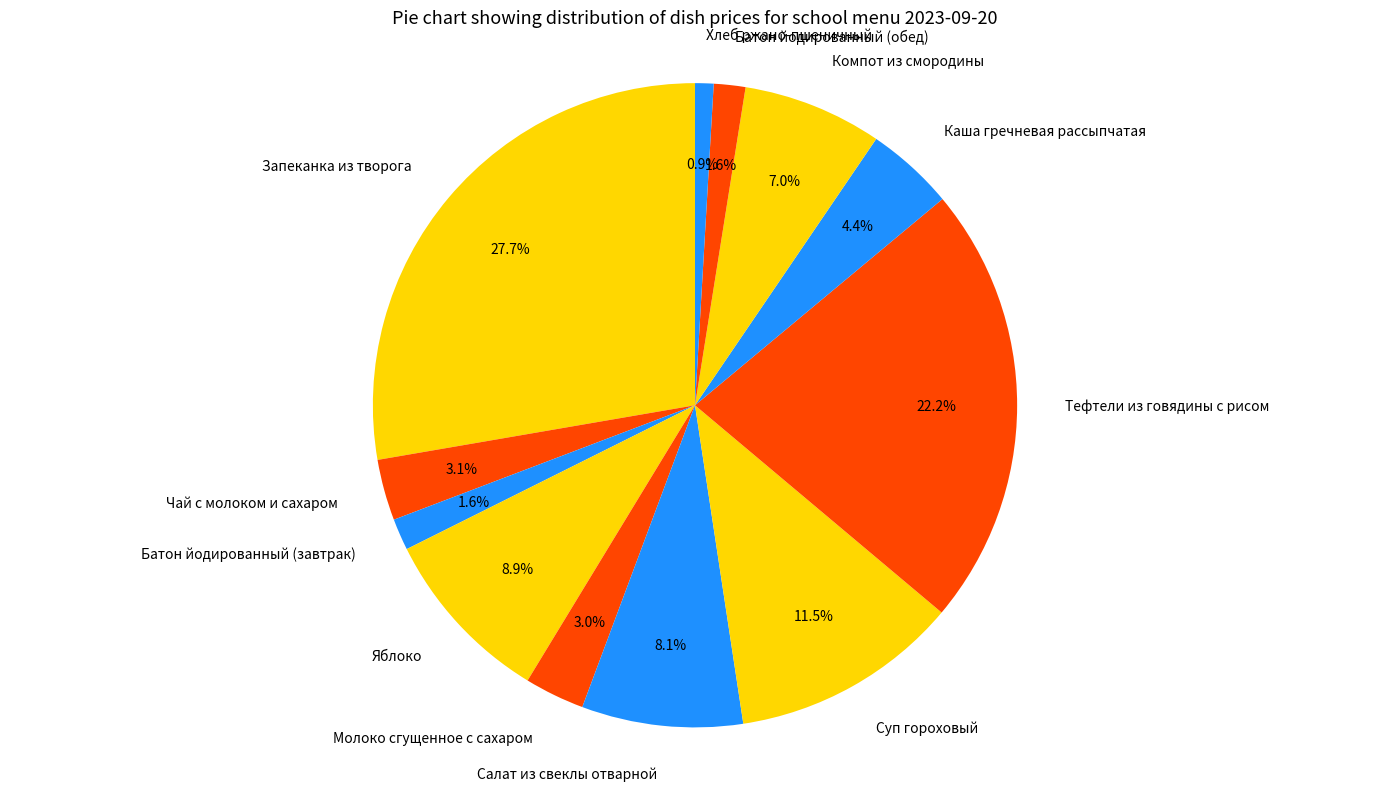

What is the smallest slice in the pie chart?

Хлеб ржано-пшеничный